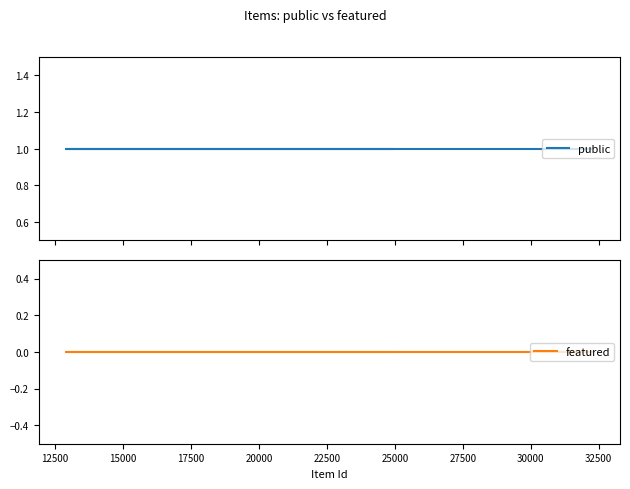

What is the maximum value shown in the chart?

1